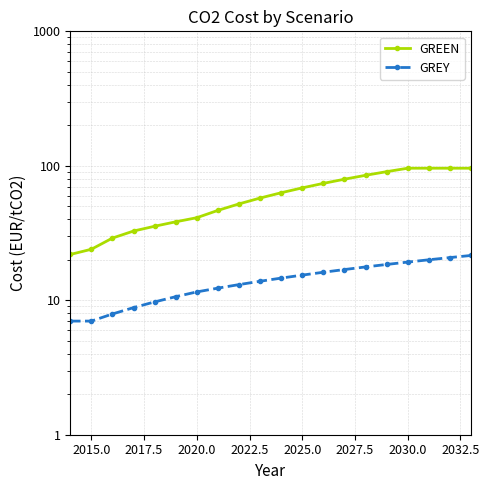

At how many categories does at least one series exceed 65?

9